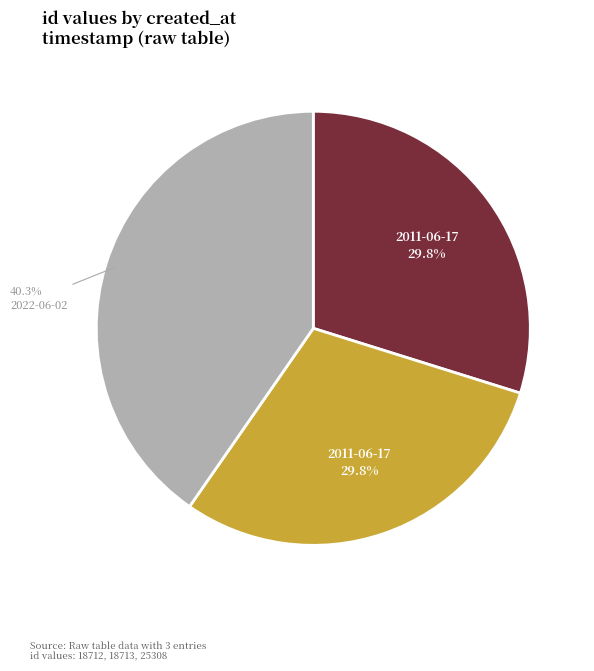

Does any single category account for the majority?

No